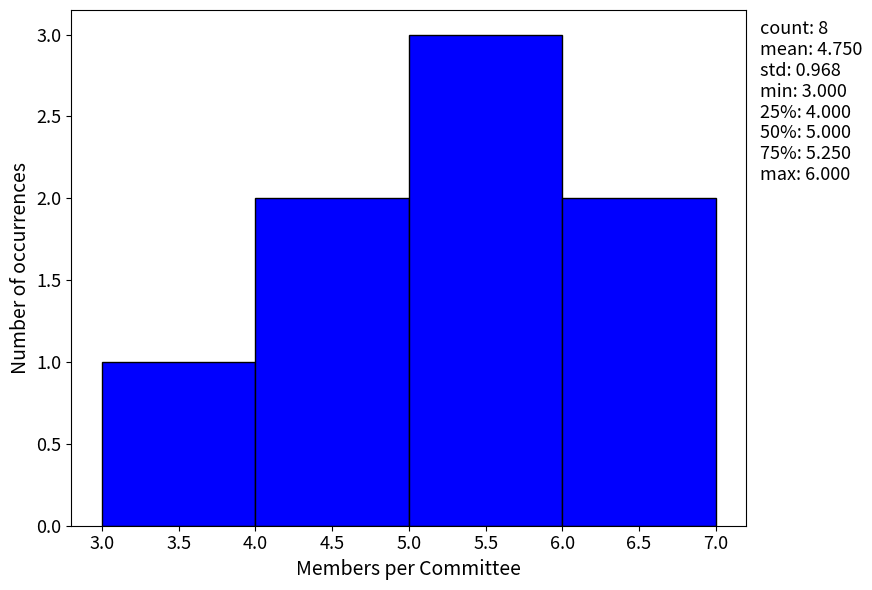

Over which range of the x-axis is the bar tallest?

5.0 to 6.0